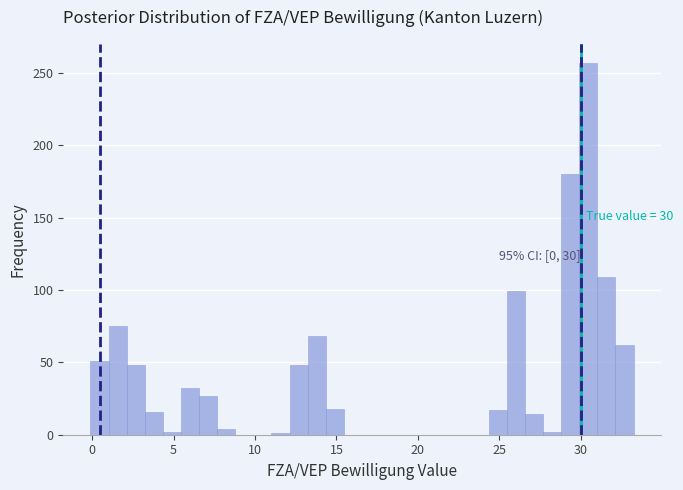

Around what value on the x-axis is the tallest bar? Give the approximate position of its centre, as read against the axis.

30.5